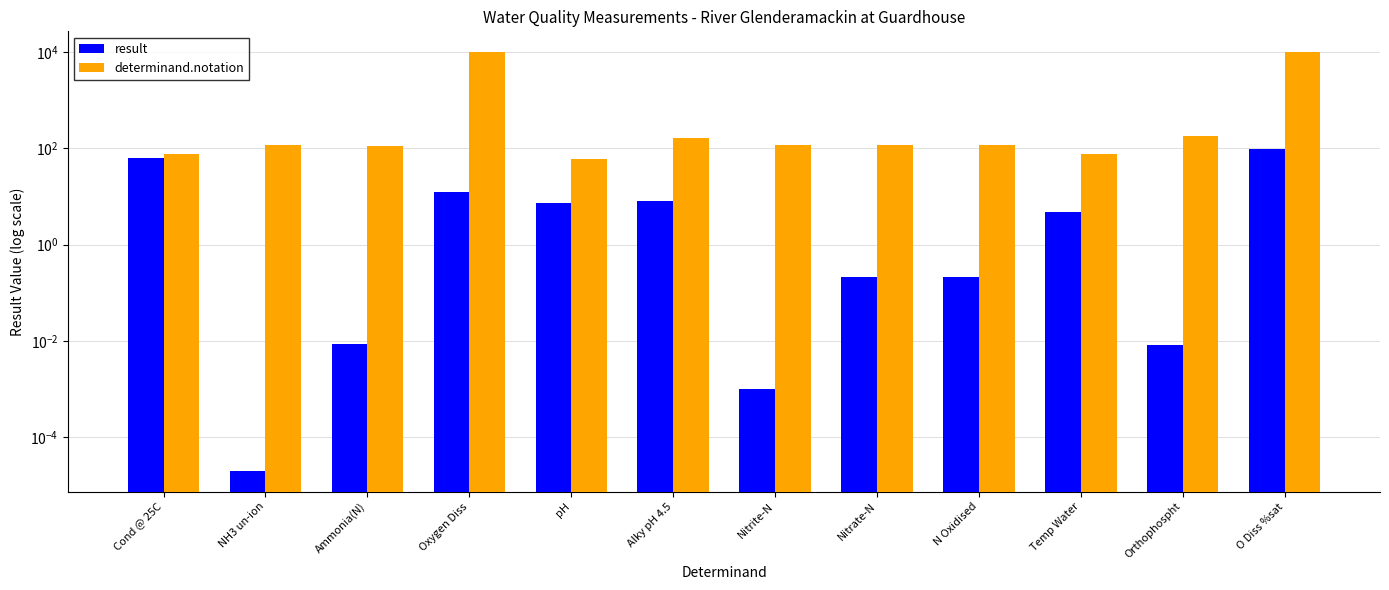

At which label is result closest to 49?

Cond @ 25C